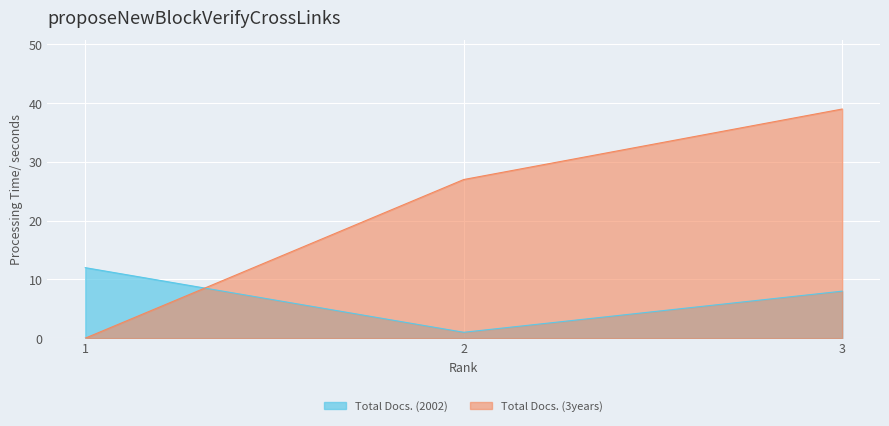

What is the difference between the maximum and minimum values in the Total Docs. (3years) series?

39